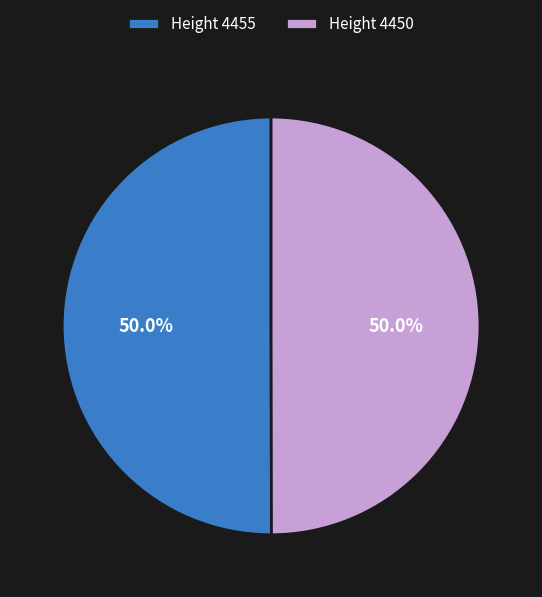

Approximately how many times larger is the value at Height 4450 compared to Height 4455?

1.0